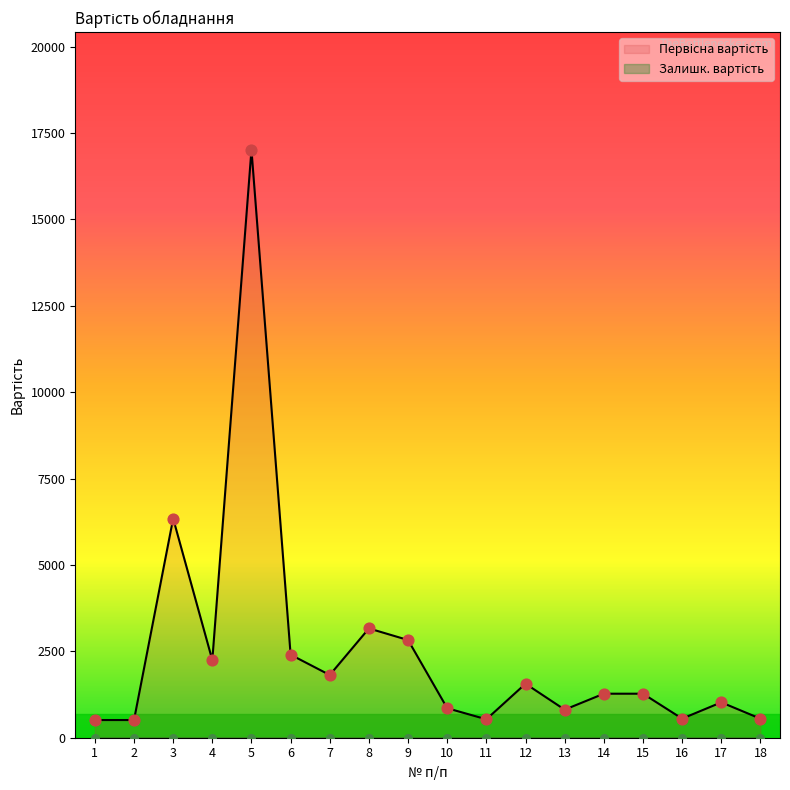

Approximately how many times larger is the value at 15 compared to 16?

2.3